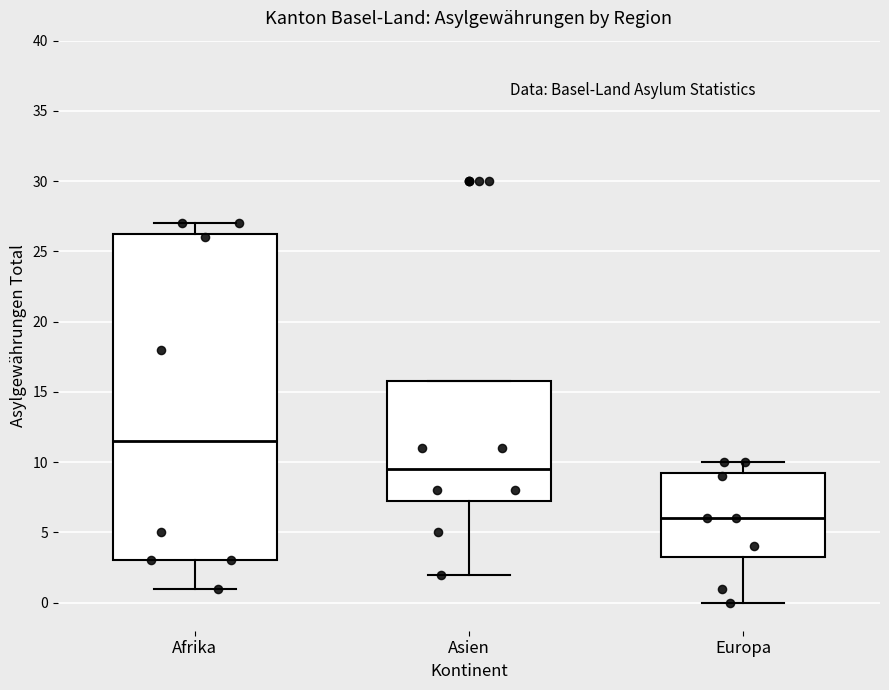

Reading left to right, transcribe this box plot: for each box, give where its median line is, the range the box spans, and where its two whiskers end, as read against the y-axis. The values are not printed on the chart, so give them approximately, as read against the axis.

Afrika: median 11.5, box 3.0 to 26.5, whiskers 1.0 to 27.0
Asien: median 9.5, box 7.5 to 16.0, whiskers 2.0 to 16.0
Europa: median 6.0, box 3.5 to 9.5, whiskers 0.0 to 10.0